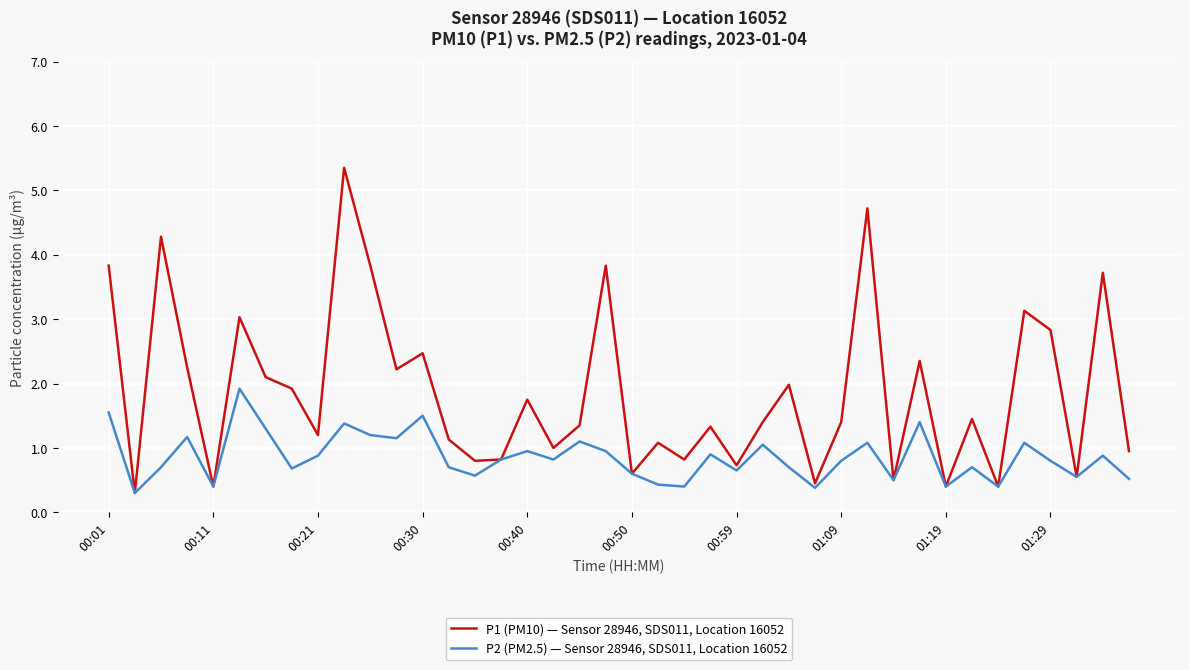

Which series has the largest total across all categories?

P1 (PM10) — Sensor 28946, SDS011, Location 16052